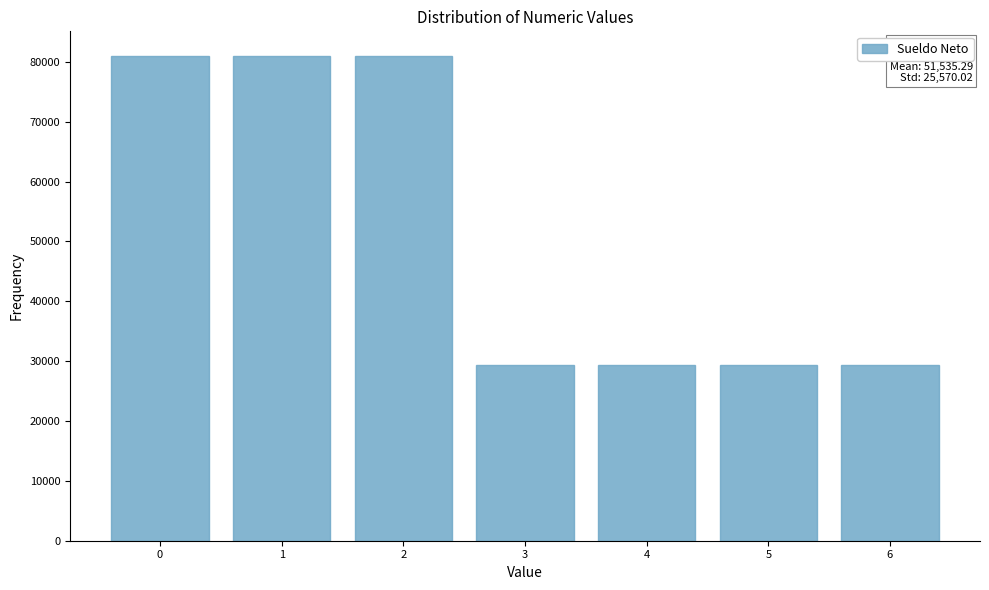

Reading left to right, transcribe all the data shown in this chart.

81061	81061	81061	29391	29391	29391	29391